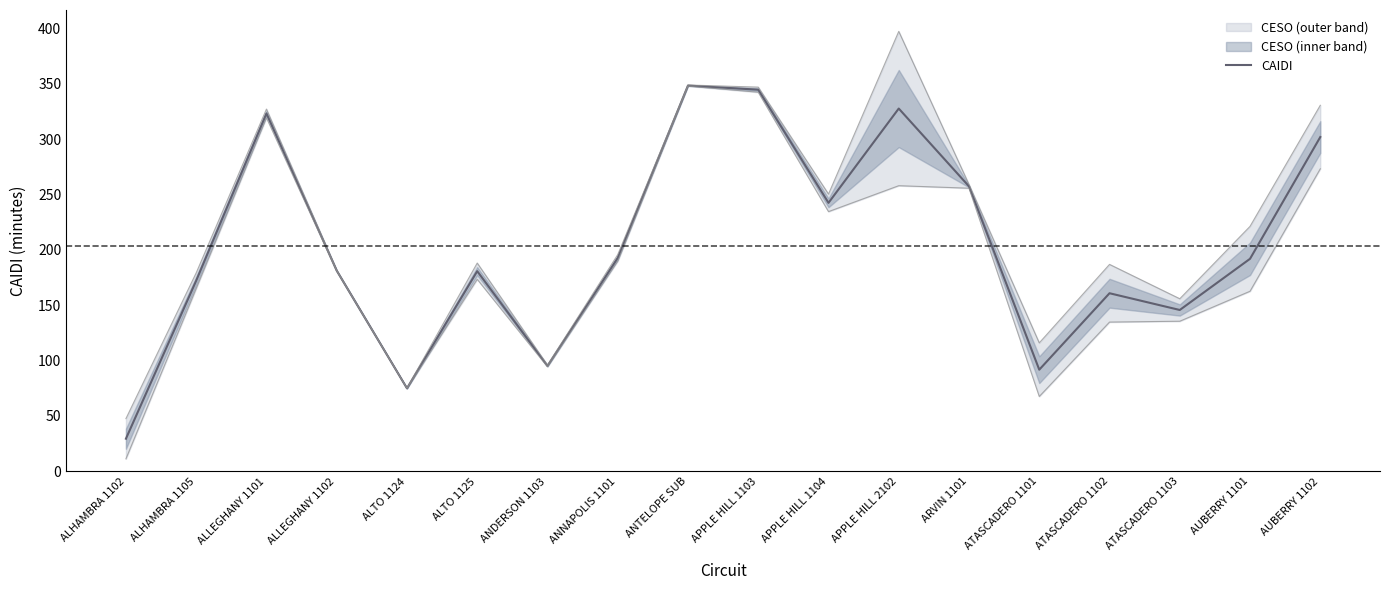

What position from the right is ANDERSON 1103?

12